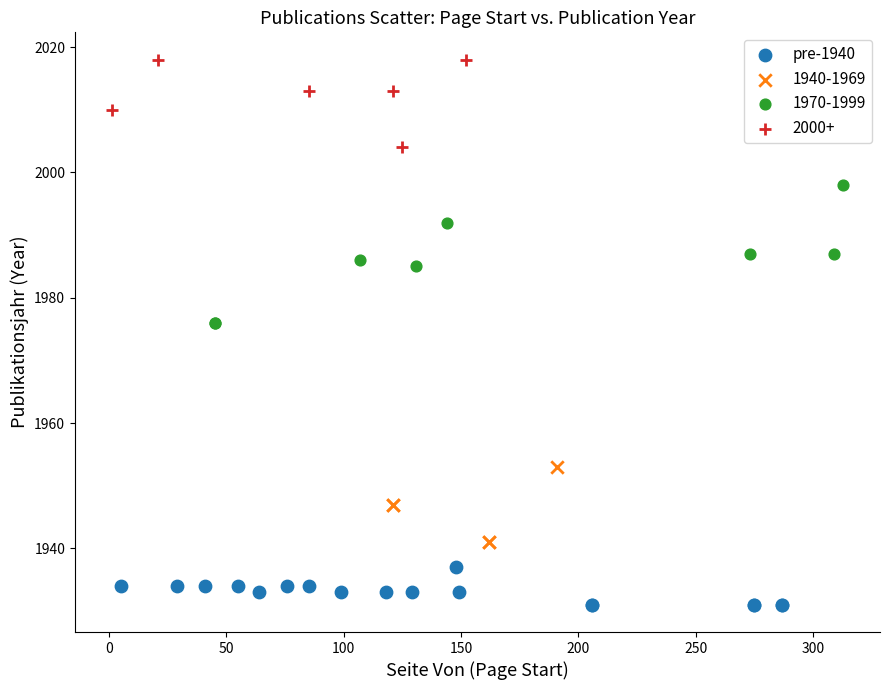

Which series reaches the maximum Y coordinate?

2000+